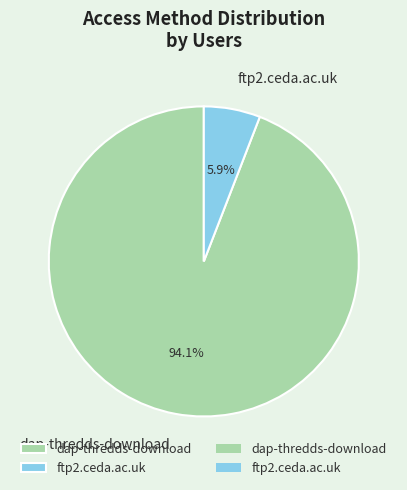

Rank the categories by value from lowest to highest.

ftp2.ceda.ac.uk, dap-thredds-download